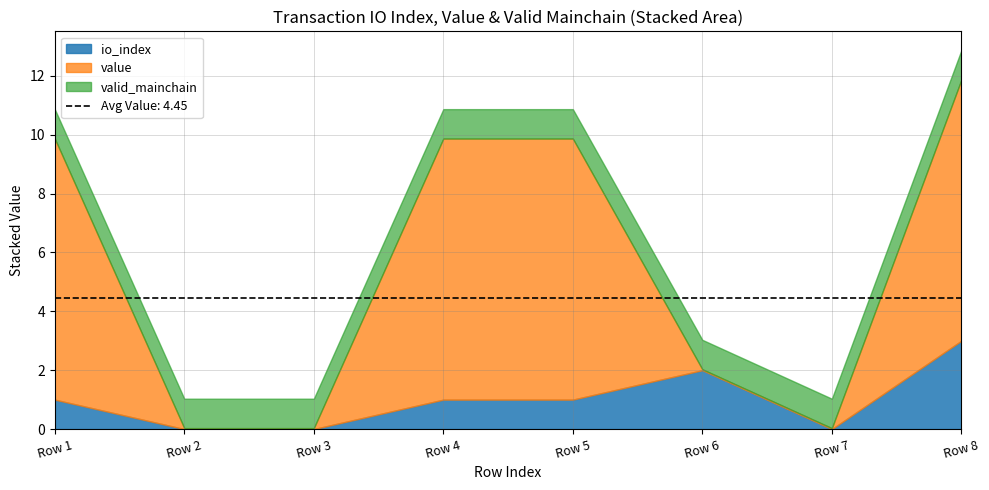

The value series shows 0.0 at -1 (Ticket). True or false?

False